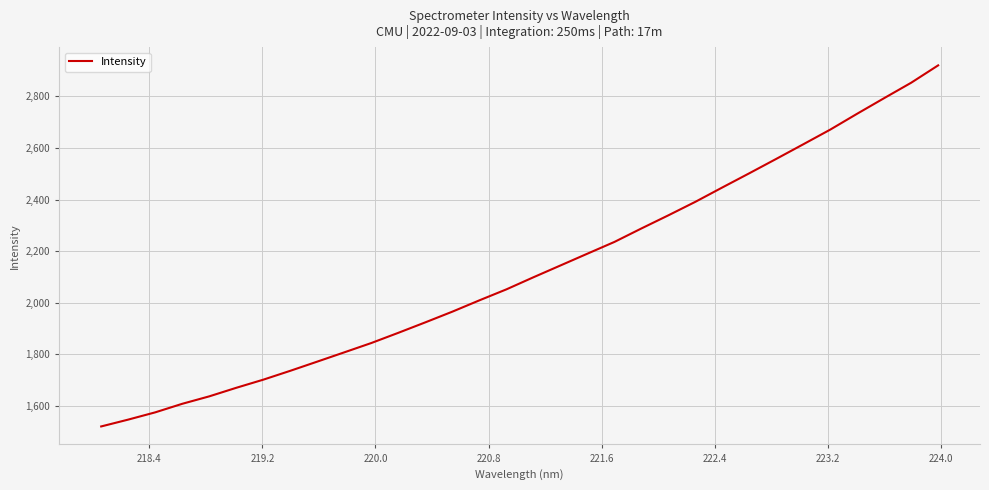

What is the minimum value shown in the chart?

1519.3